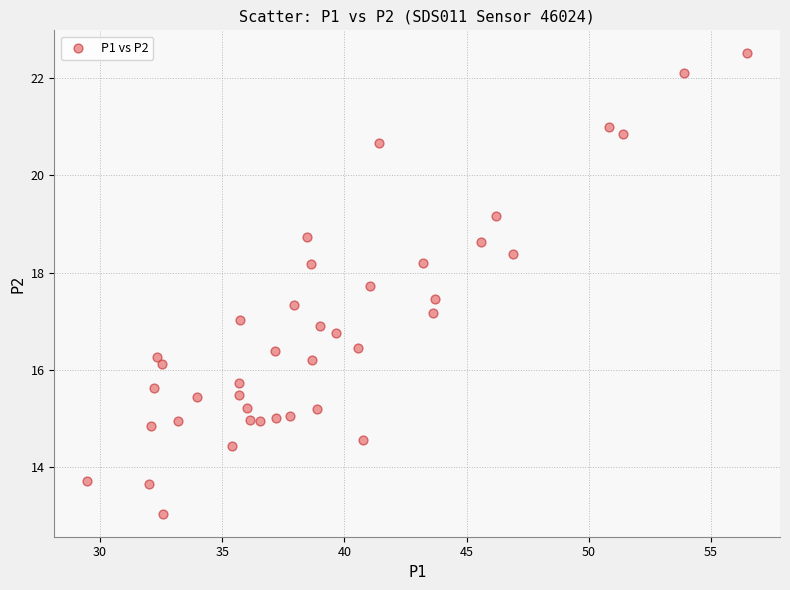

What is the range of X values (max minus min)?

27.0